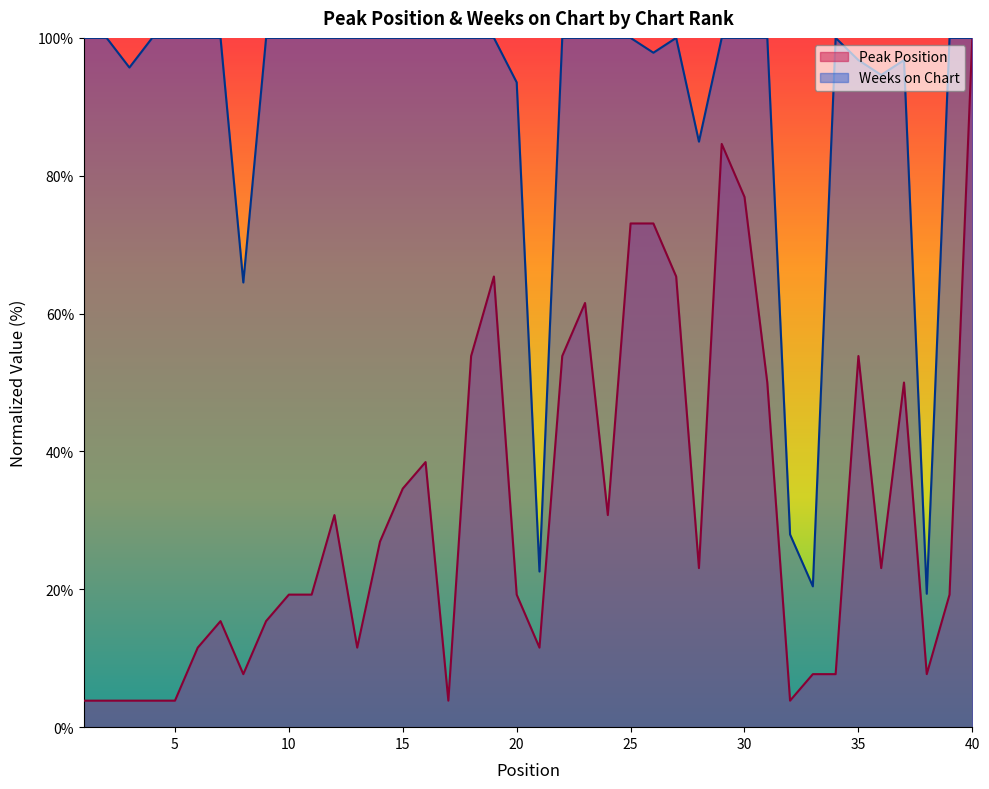

Rank the series by their average value, from highest to lowest.

Weeks on Chart, Peak Position